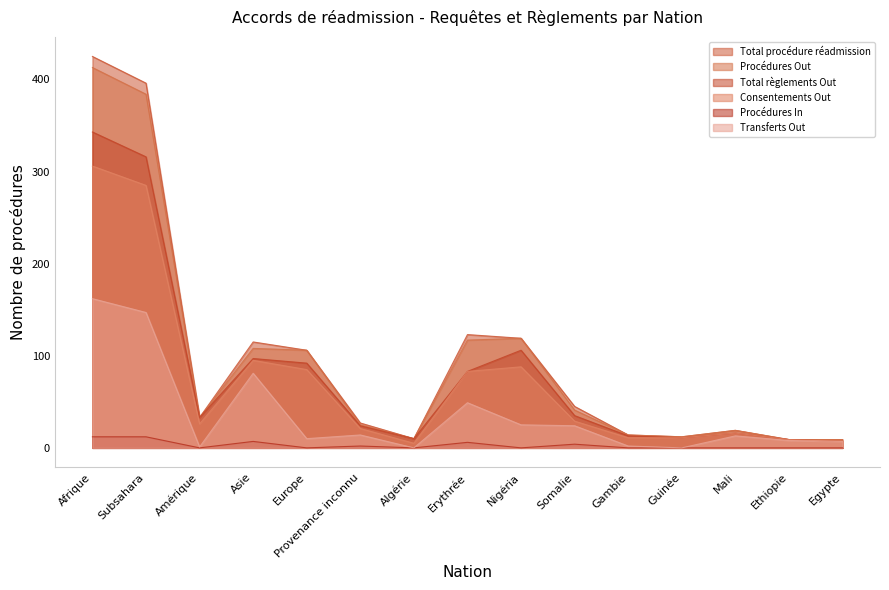

Is it true that Procédures In equals 0 at Ethiopie?

True